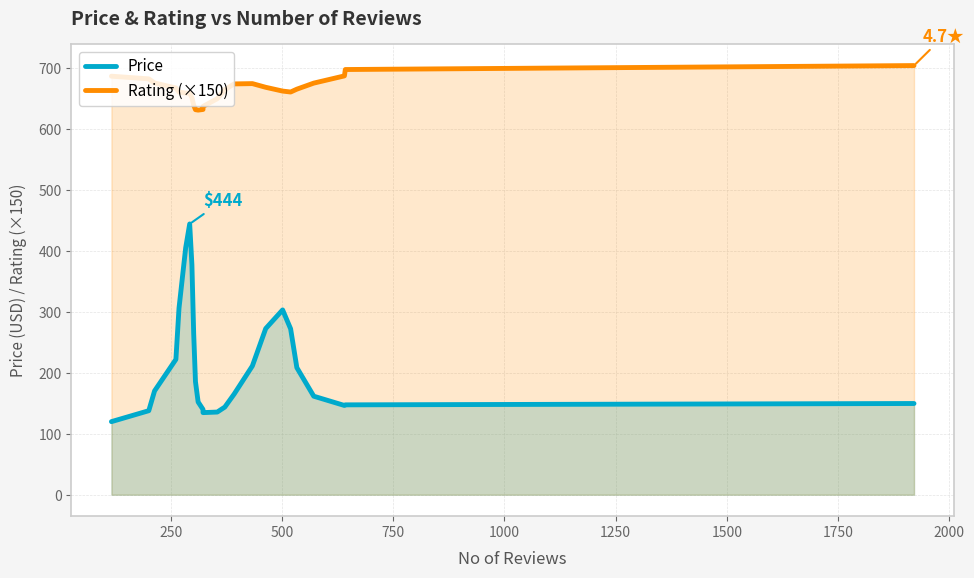

Rank the series at 1500 from highest to lowest value.

Rating (×150), Price